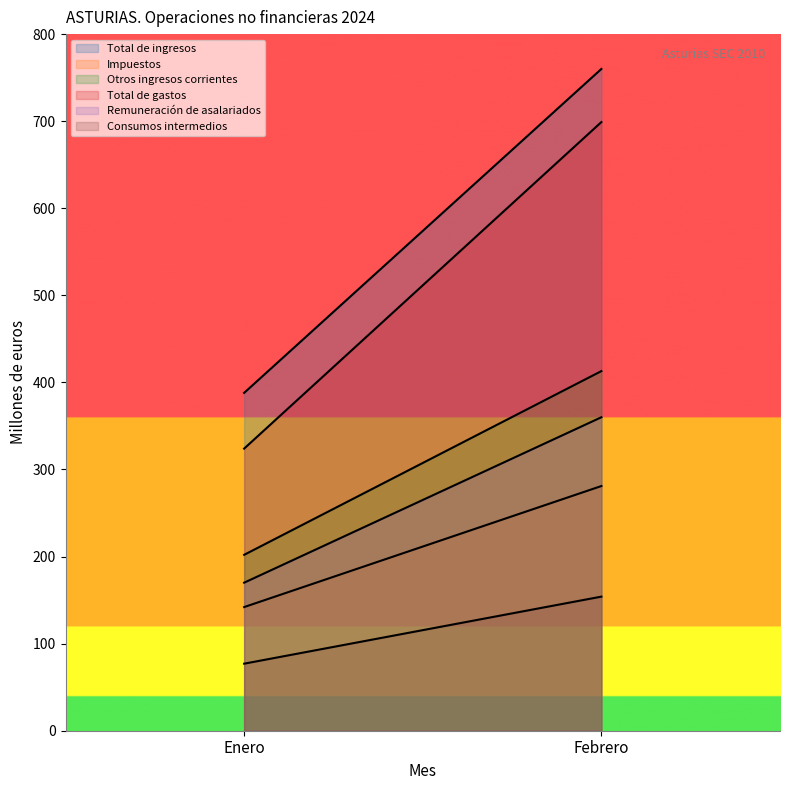

At which label is Total de gastos closest to 511?

Enero